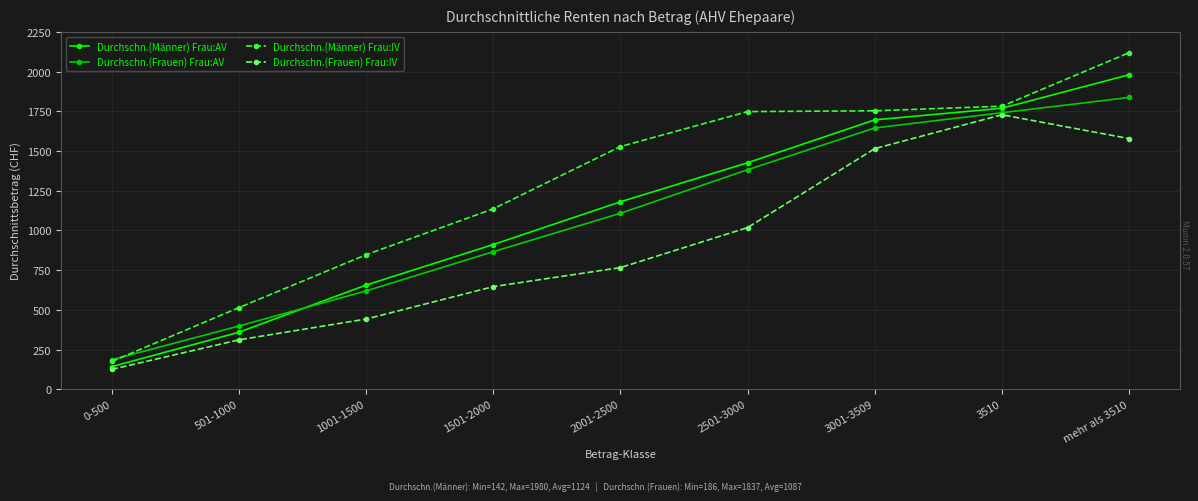

What position from the left is mehr als 3510?

9